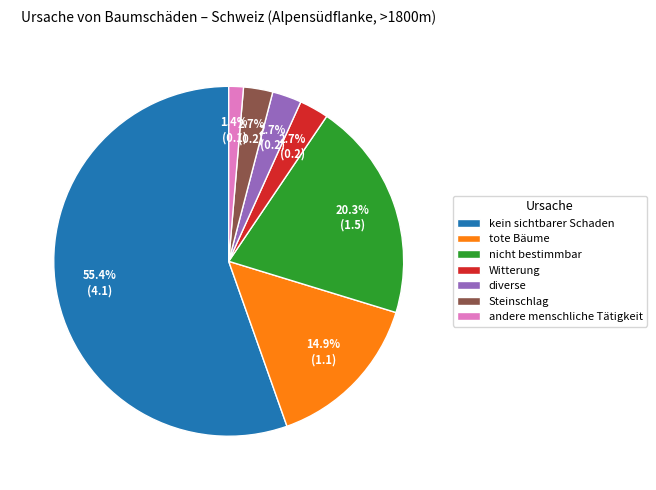

What is the largest slice in the pie chart?

kein sichtbarer Schaden